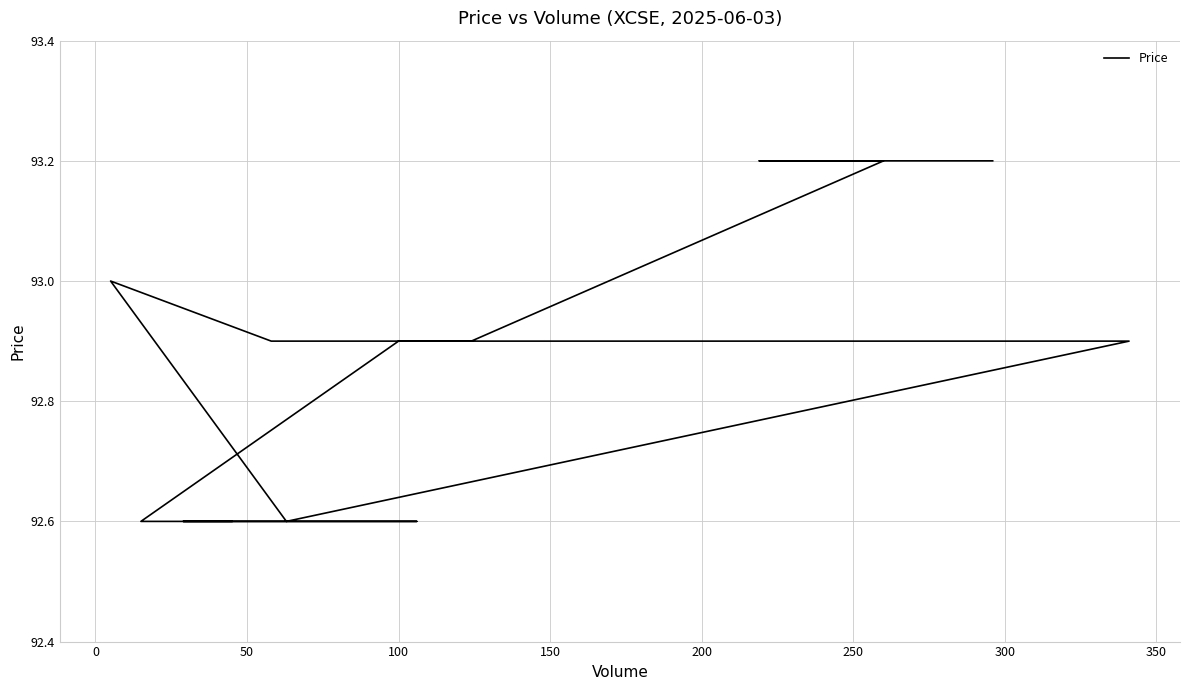

Reading left to right, list all the values displayed in this chart.

92.6	92.6	92.6	92.6	92.6	92.9	92.9	92.9	92.6	93.0	92.9	92.9	93.2	93.2	93.2